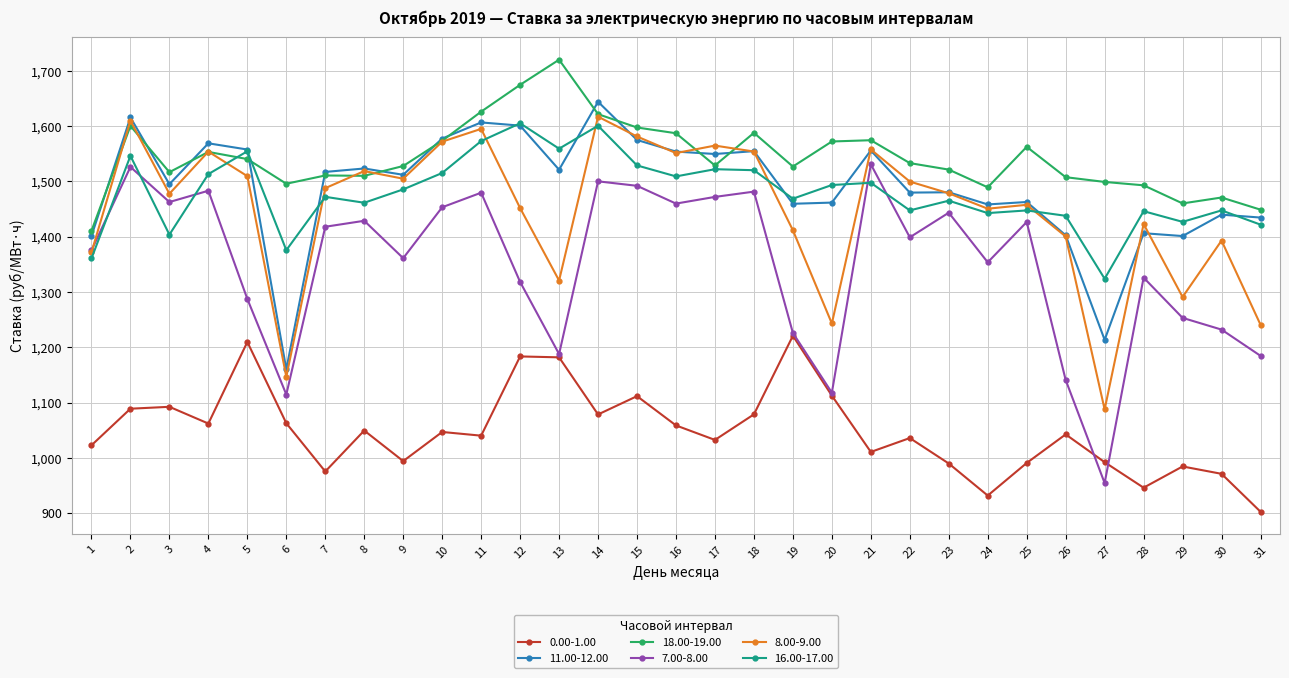

At which category does 18.00-19.00 reach its first local valley?

3